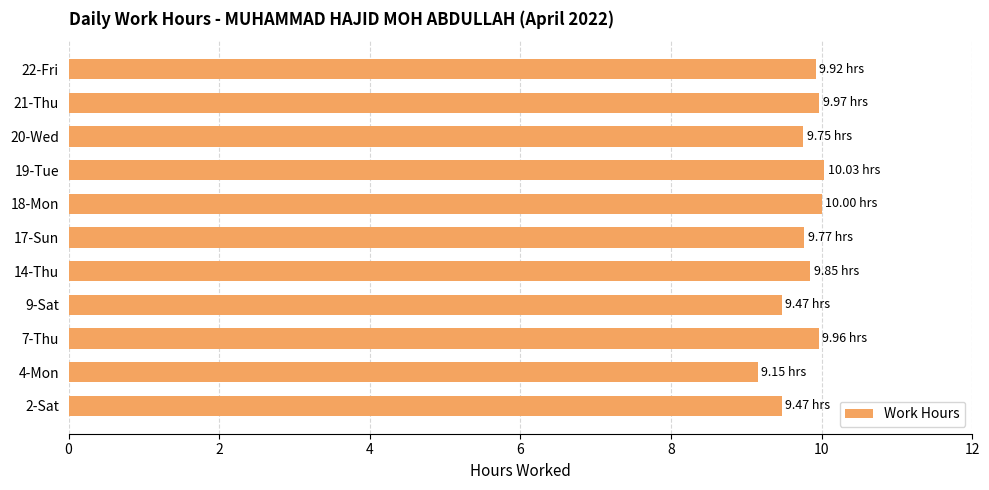

Approximately how many times larger is the value at 20-Wed compared to 2-Sat?

1.0